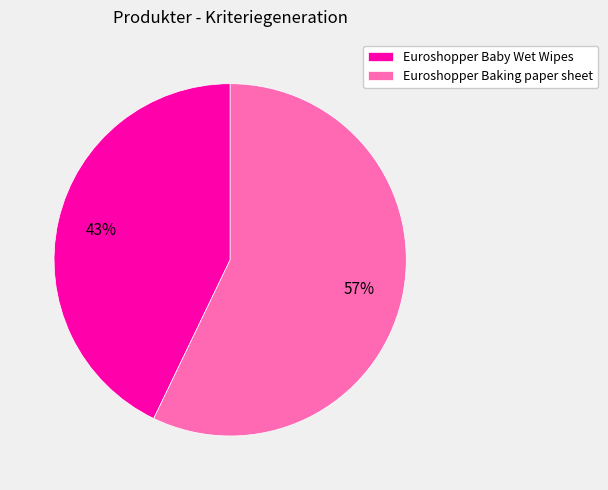

Rank the categories by value from highest to lowest.

Euroshopper Baking paper sheet, Euroshopper Baby Wet Wipes